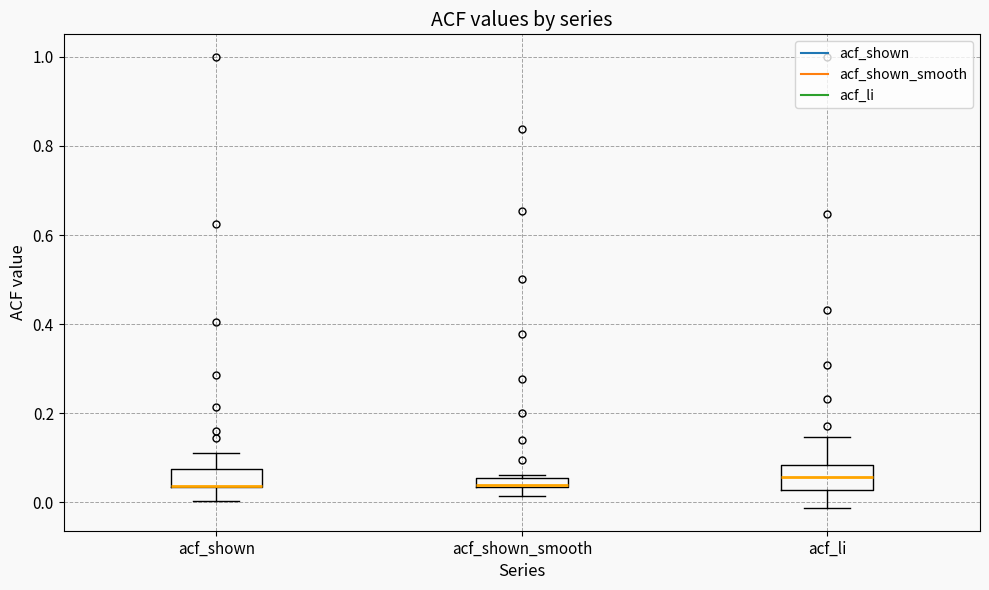

Where does the lower whisker of the box for acf_shown end on the y-axis? The values are not printed on the chart, so give them approximately, as read against the axis.

0.00